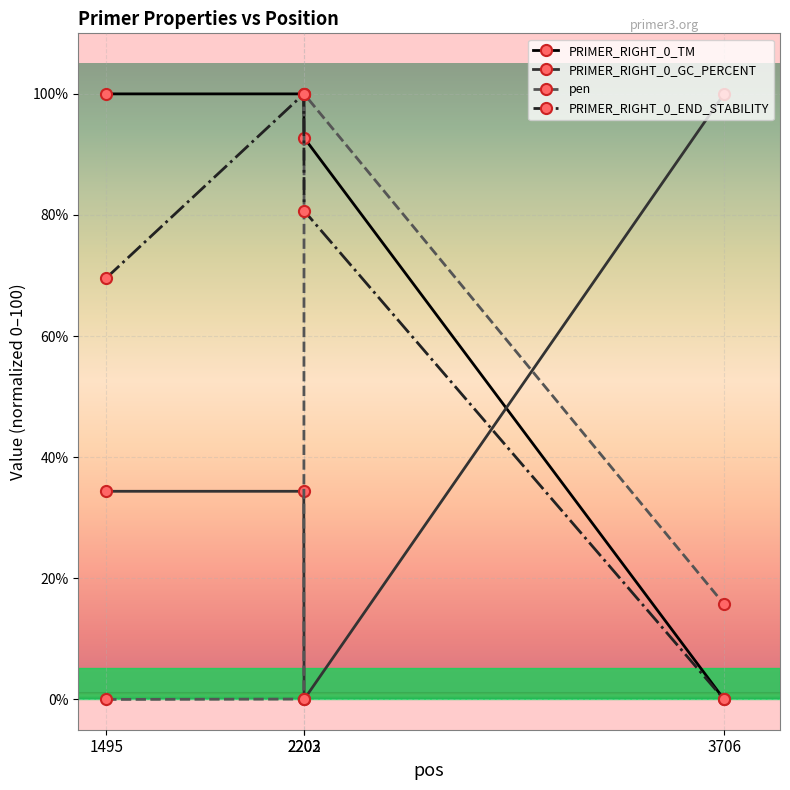

At which category does PRIMER_RIGHT_0_GC_PERCENT reach its first local valley?

2203